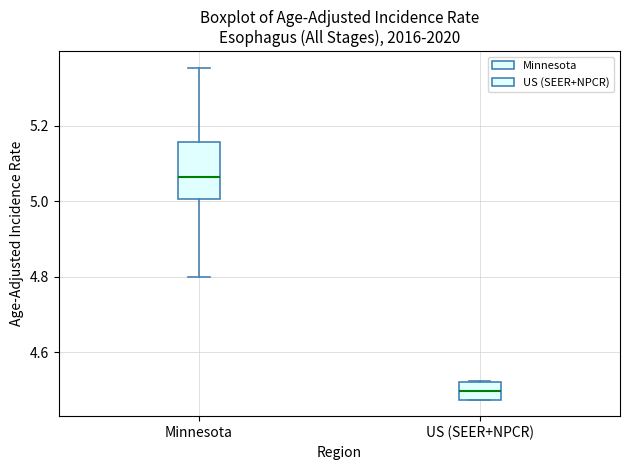

Which box's median line is the lowest?

US (SEER+NPCR)